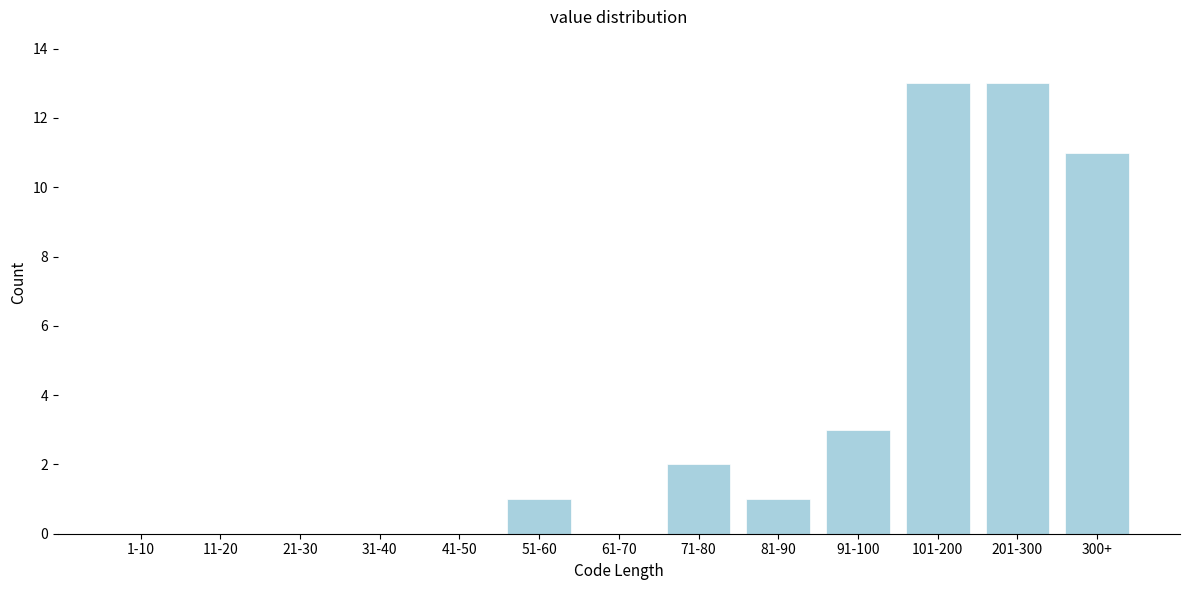

Reading left to right, list all the values displayed in this chart.

1-10=0	11-20=0	21-30=0	31-40=0	41-50=0	51-60=1	61-70=0	71-80=2	81-90=1	91-100=3	101-200=13	201-300=13	300+=11